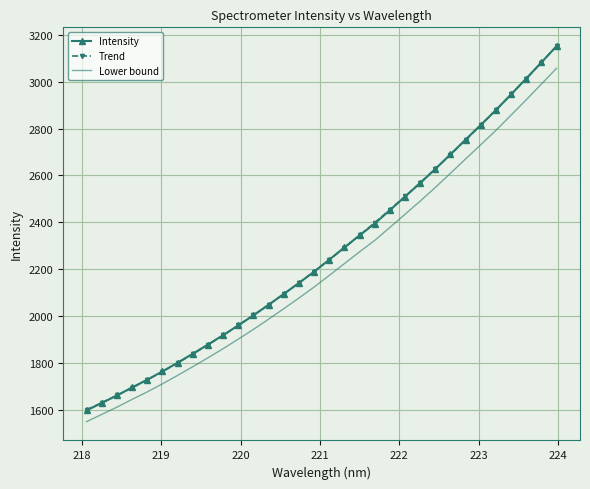

What is the greatest value displayed?

3151.9